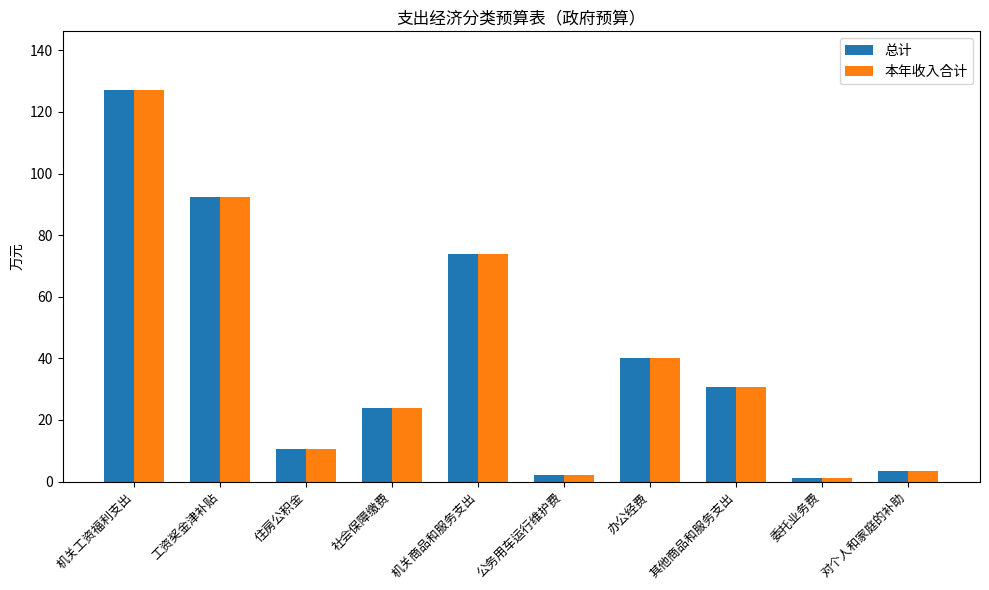

What is the lowest value of the 本年收入合计 series?

1.0